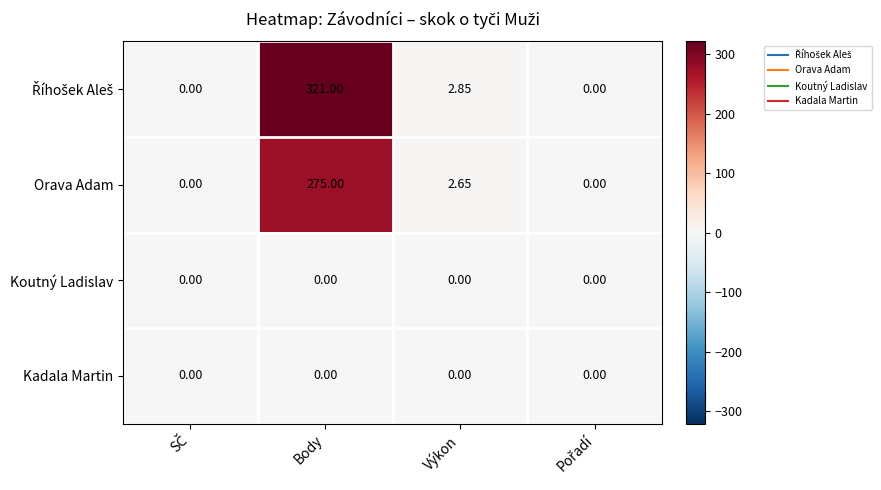

Which label corresponds to the largest value in the chart?

Body